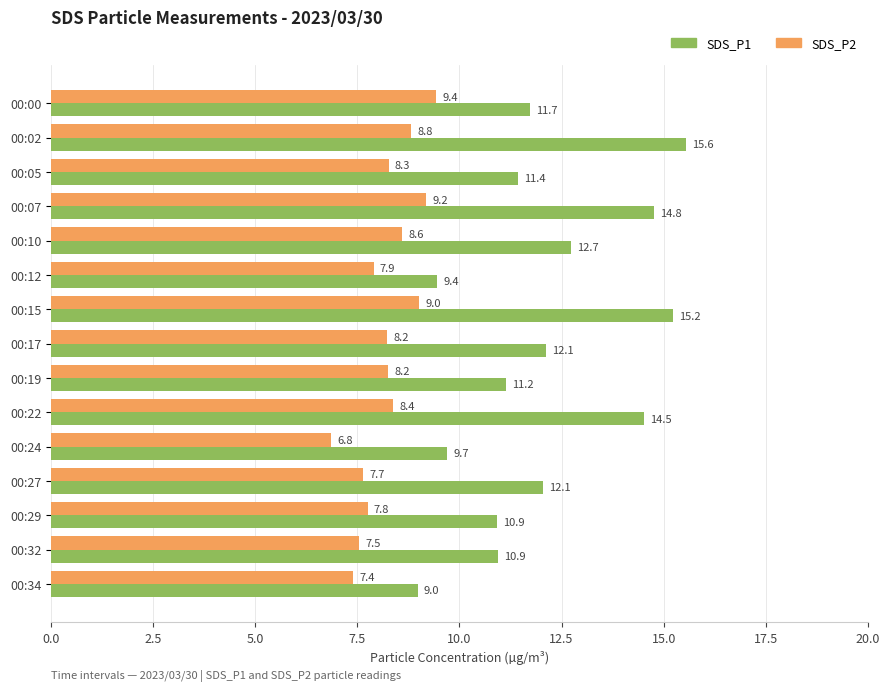

True or false: SDS_P1 has a value of 9.7 at 00:02.

False